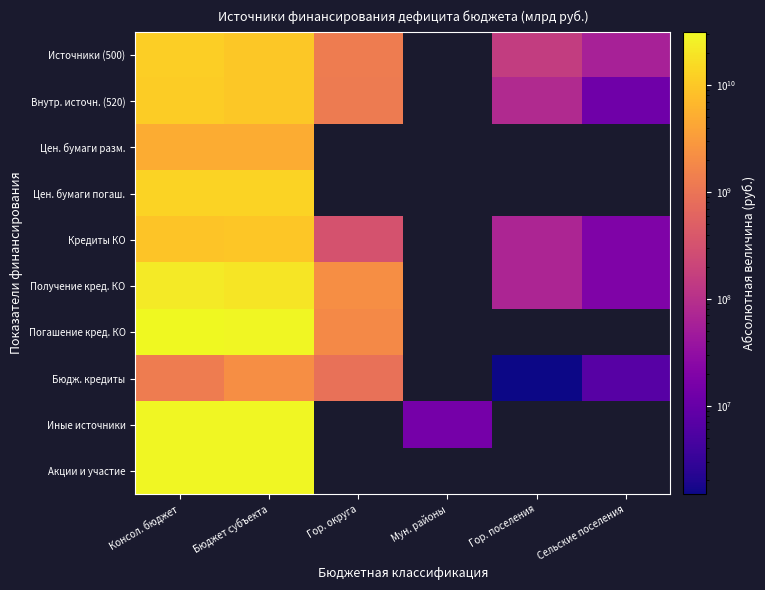

How many data points in Источники (500) are less than 156577979?

1